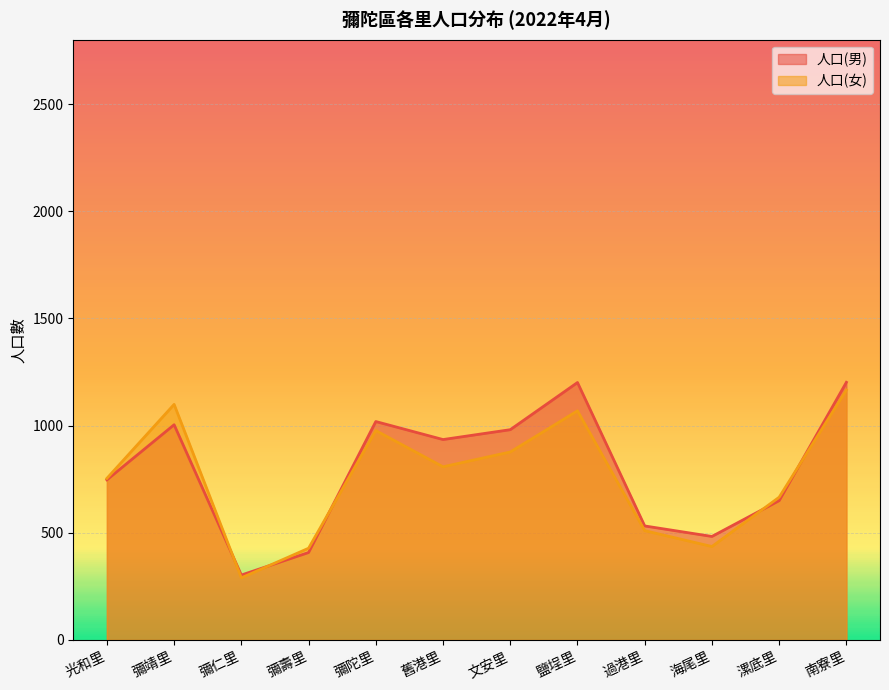

How many lines are shown in the chart?

2